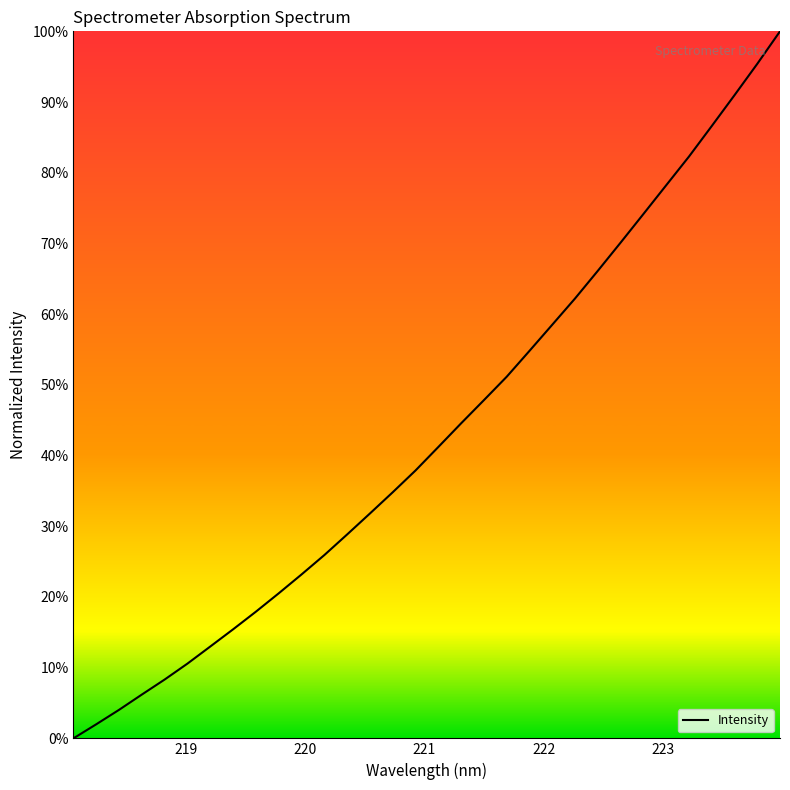

What is the greatest value displayed?

100.0